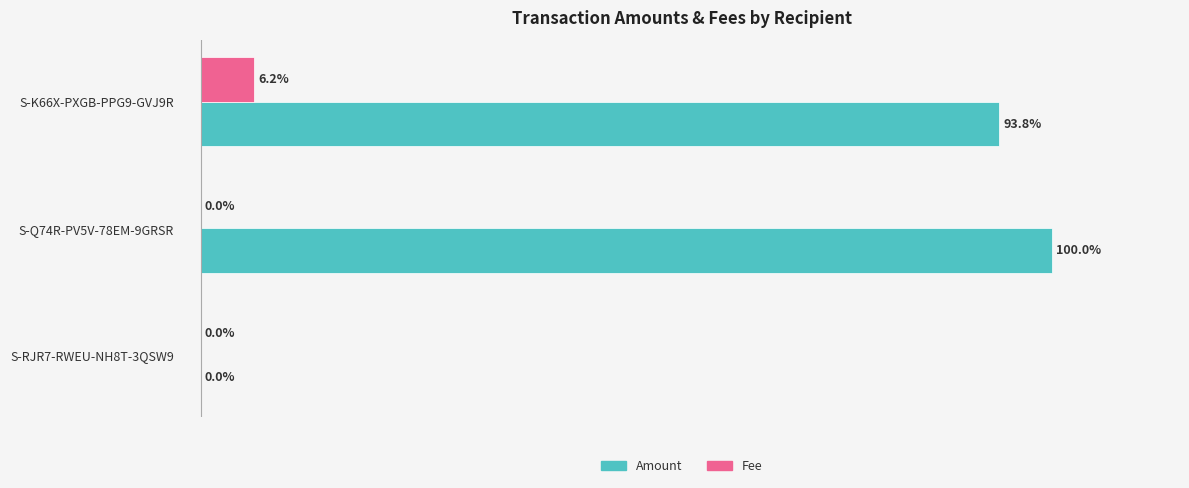

Which category has the highest value in the Amount series?

S-Q74R-PV5V-78EM-9GRSR